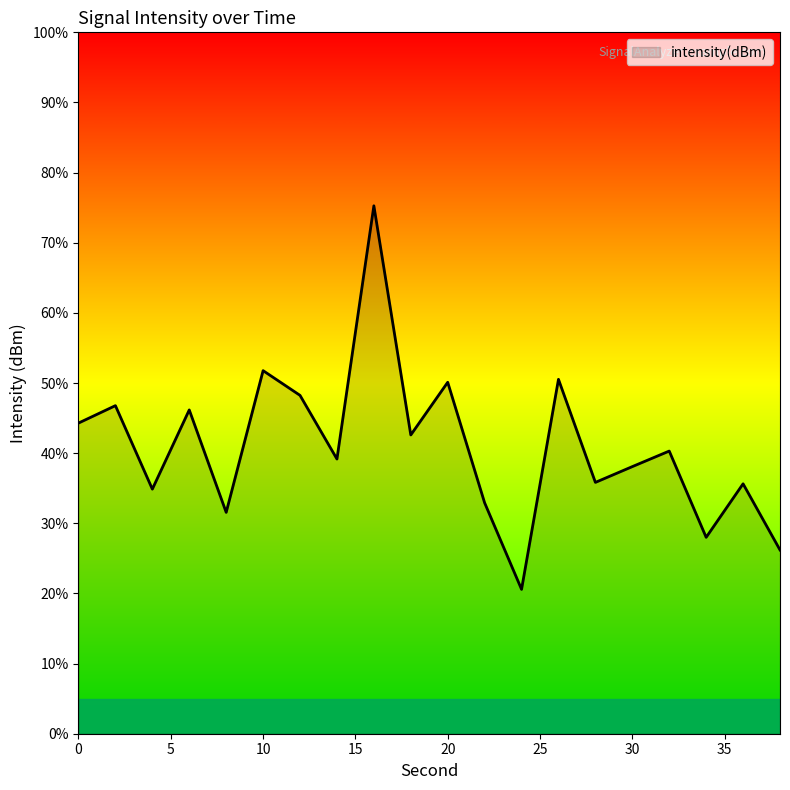

What is the difference between the maximum and minimum values?

54.7